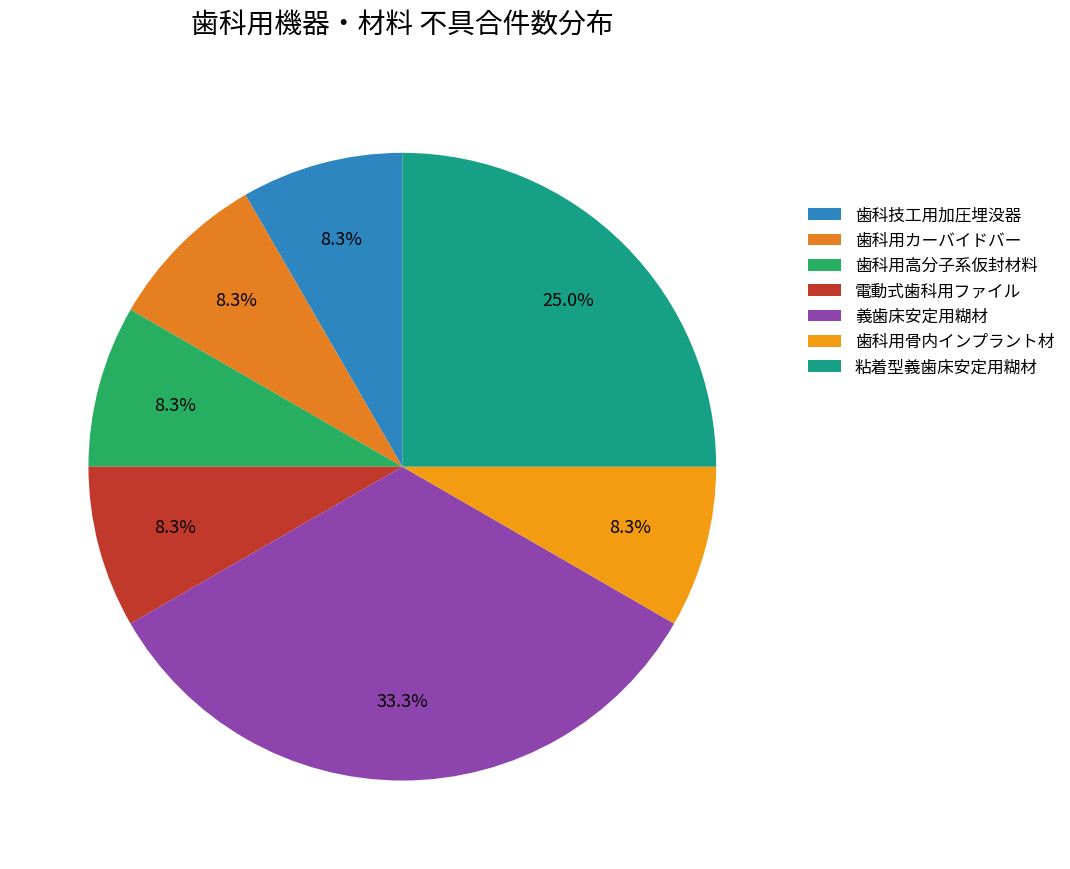

How many slices are in this pie chart?

7